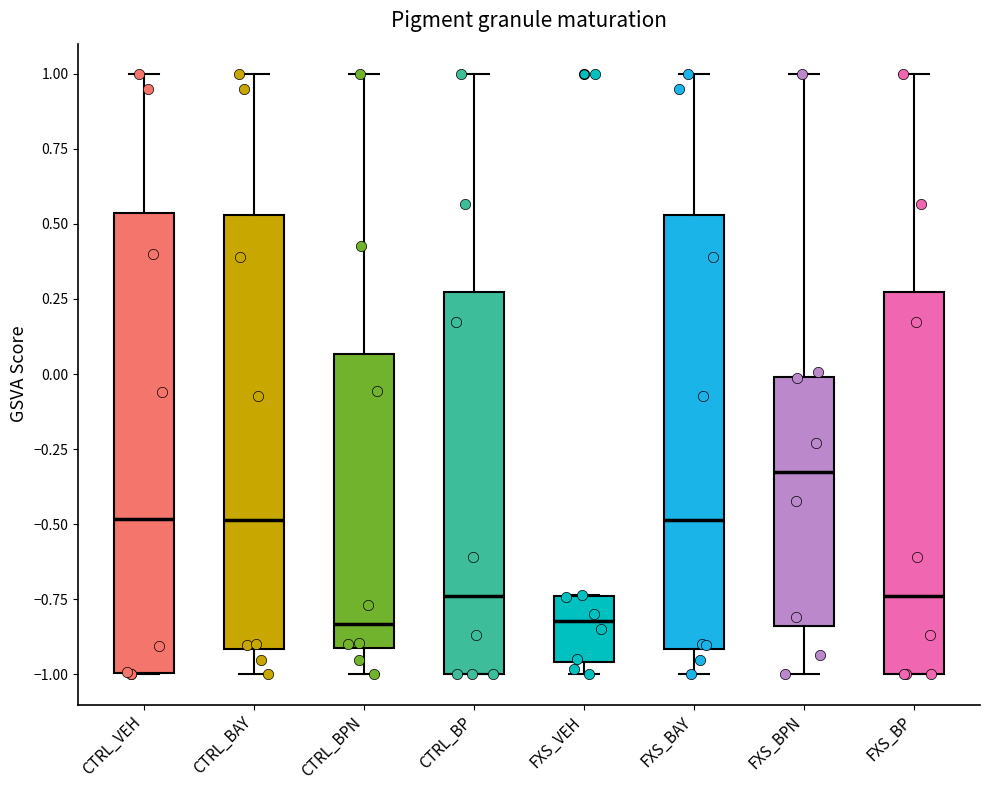

Where does the median line of the box for FXS_VEH sit on the y-axis? The values are not printed on the chart, so give them approximately, as read against the axis.

-0.80